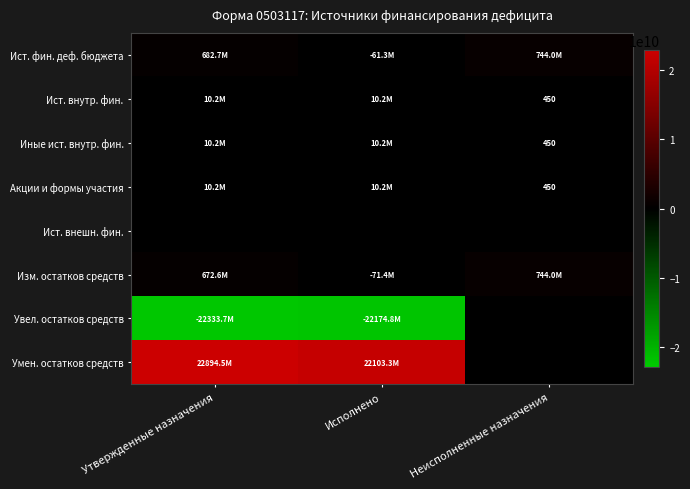

How many data points in Акции и формы участия are less than 10154550?

1